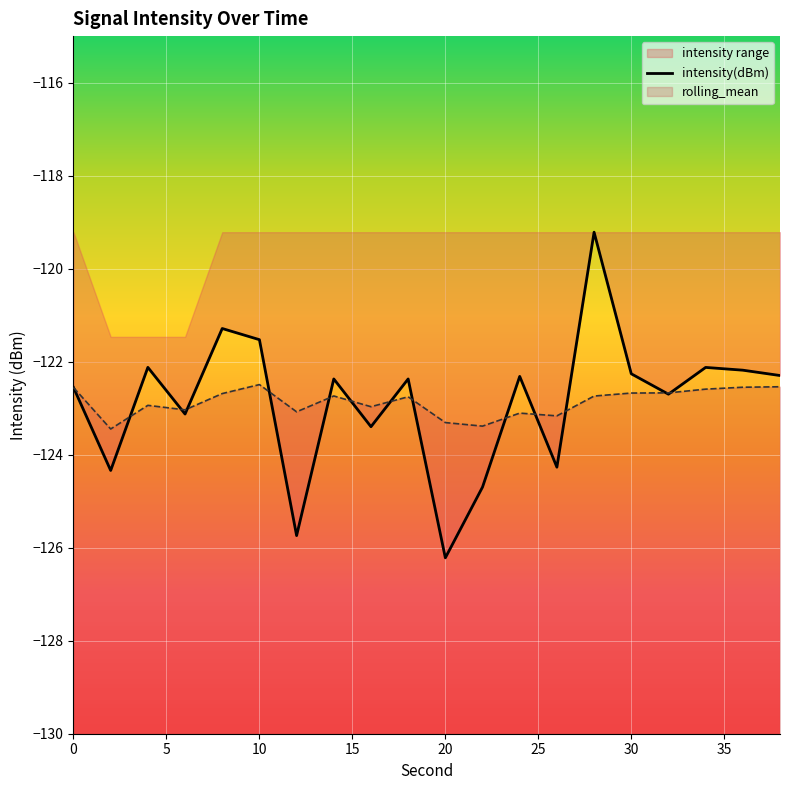

What is the lowest value of the rolling_mean series?

-123.4